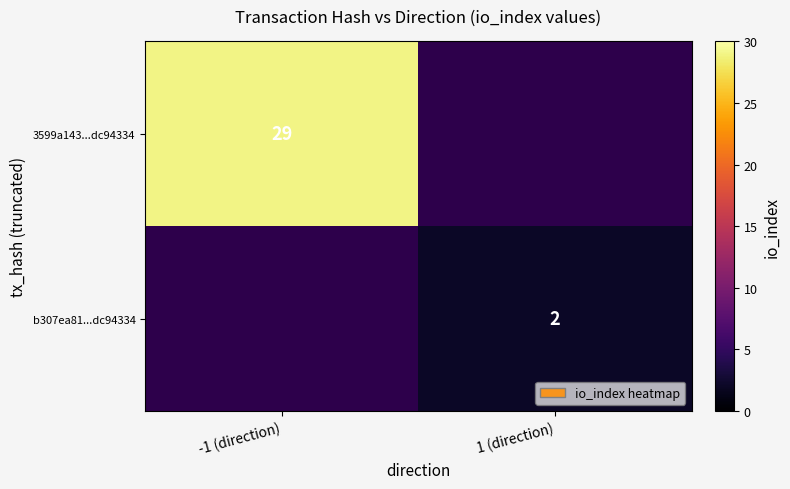

The b307ea81...dc94334 series shows 3 at 1 (direction). True or false?

False